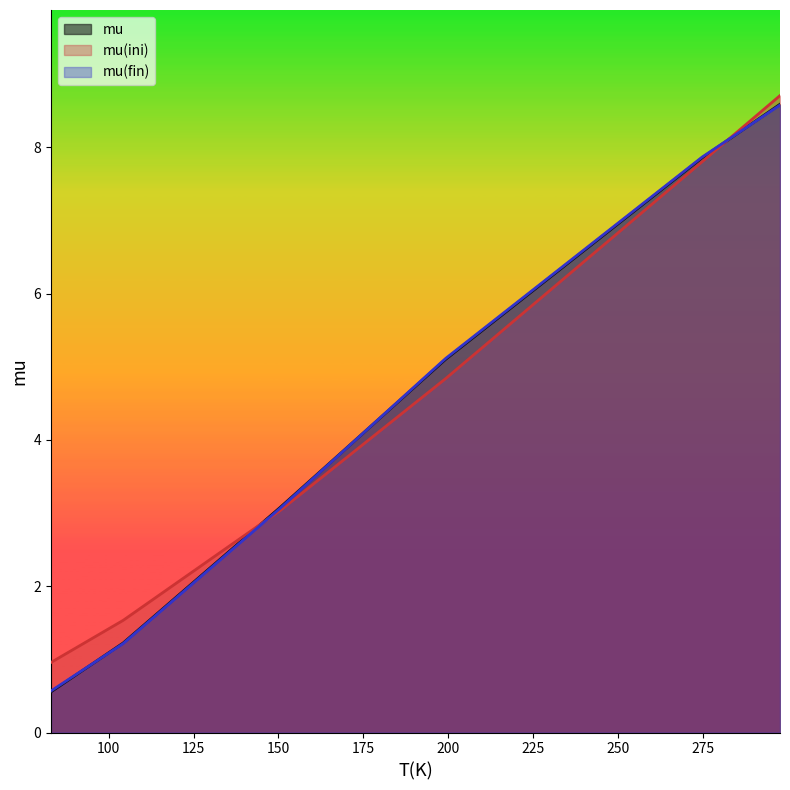

Which category has the highest value in the mu(fin) series?

297.6190476